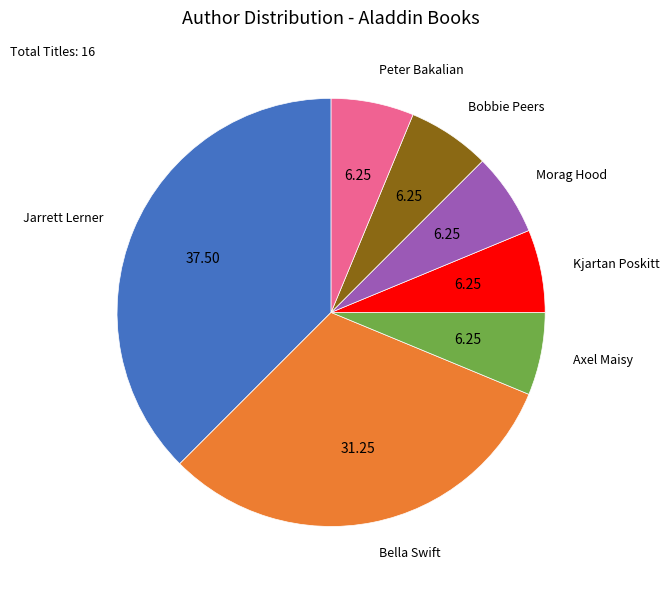

Does any single category account for the majority?

No